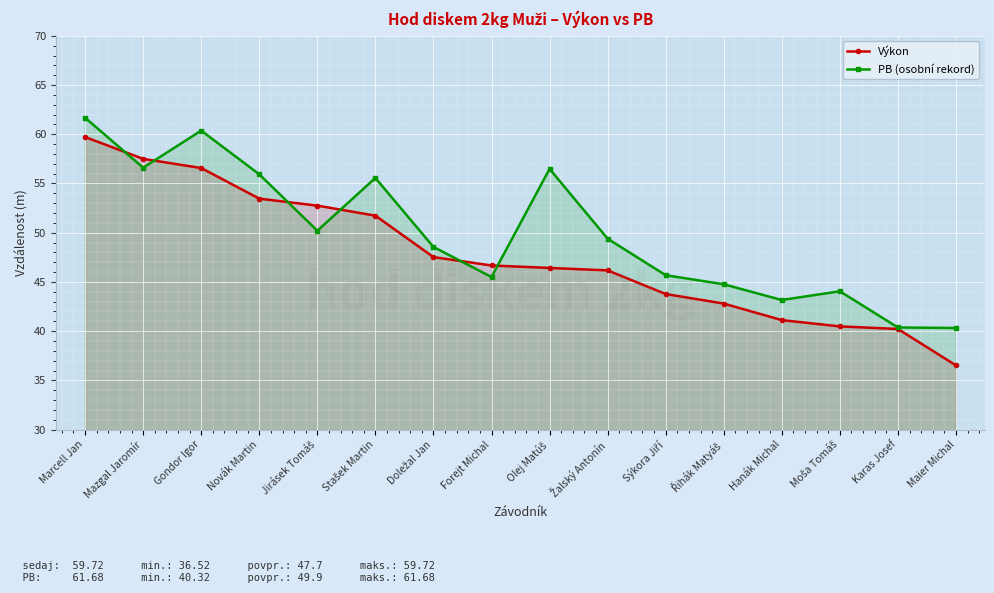

Reading right to left, what are all the values shown in this chart?

Výkon: 36.5	40.2	40.5	41.1	42.8	43.8	46.2	46.4	46.7	47.5	51.7	52.8	53.5	56.6	57.5	59.7
PB (osobní rekord): 40.3	40.4	44.0	43.2	44.8	45.7	49.4	56.5	45.5	48.5	55.6	50.2	55.9	60.4	56.6	61.7